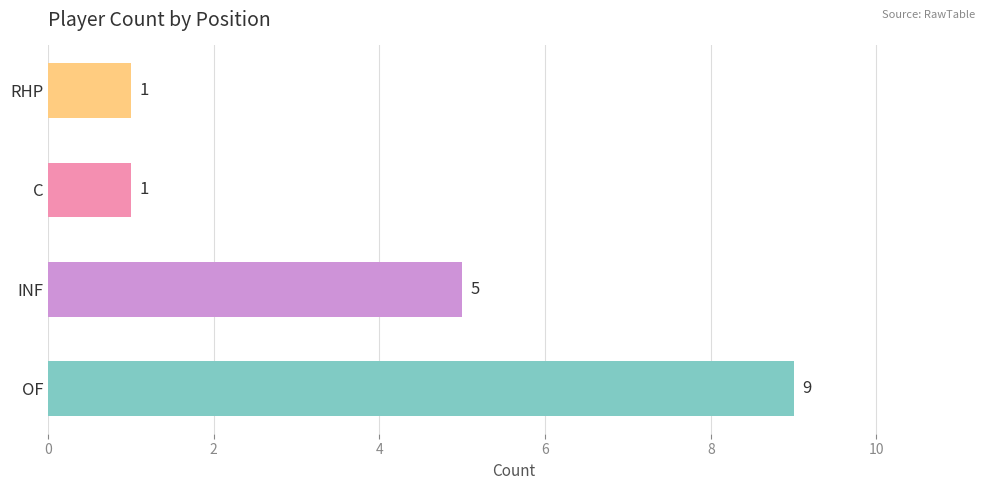

Count the values in the range 1 to 9.

4